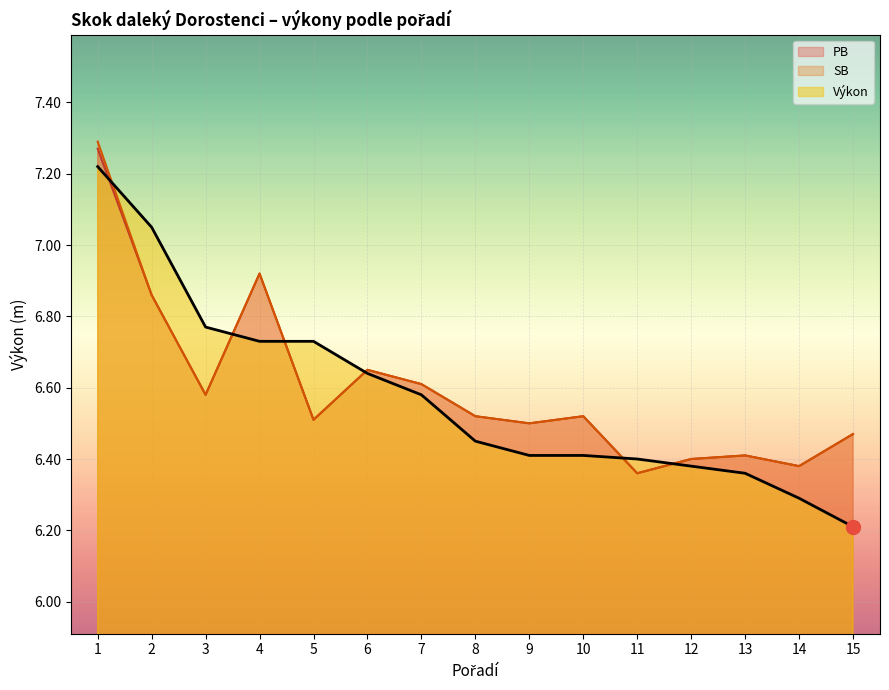

Reading right to left, what are all the values shown in this chart?

Výkon: 6.2	6.3	6.4	6.4	6.4	6.4	6.4	6.5	6.6	6.6	6.7	6.7	6.8	7.0	7.2
SB: 6.5	6.4	6.4	6.4	6.4	6.5	6.5	6.5	6.6	6.7	6.5	6.9	6.6	6.9	7.3
PB: 6.5	6.4	6.4	6.4	6.4	6.5	6.5	6.5	6.6	6.7	6.5	6.9	6.6	6.9	7.3